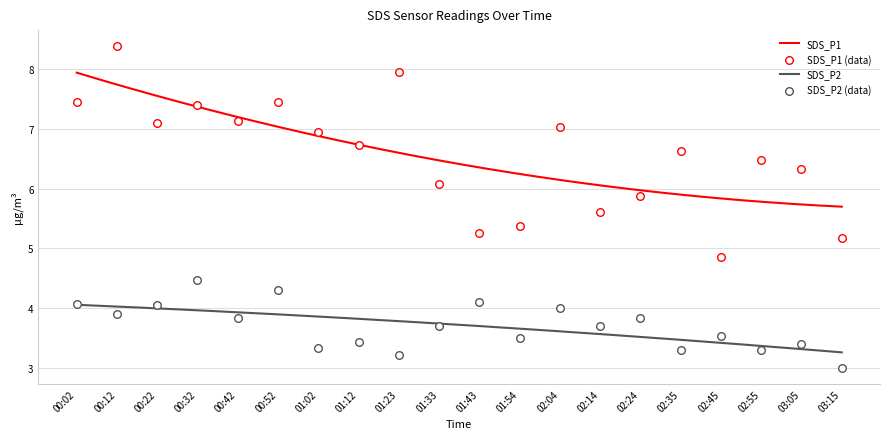

Which series has the largest total across all categories?

SDS_P1